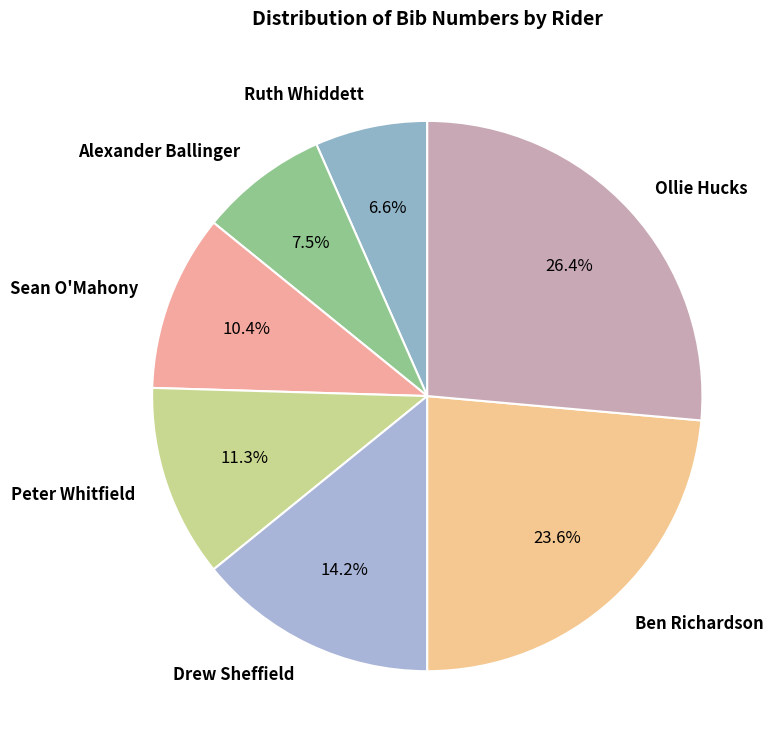

To the nearest percent, what portion does Ollie Hucks represent?

26%